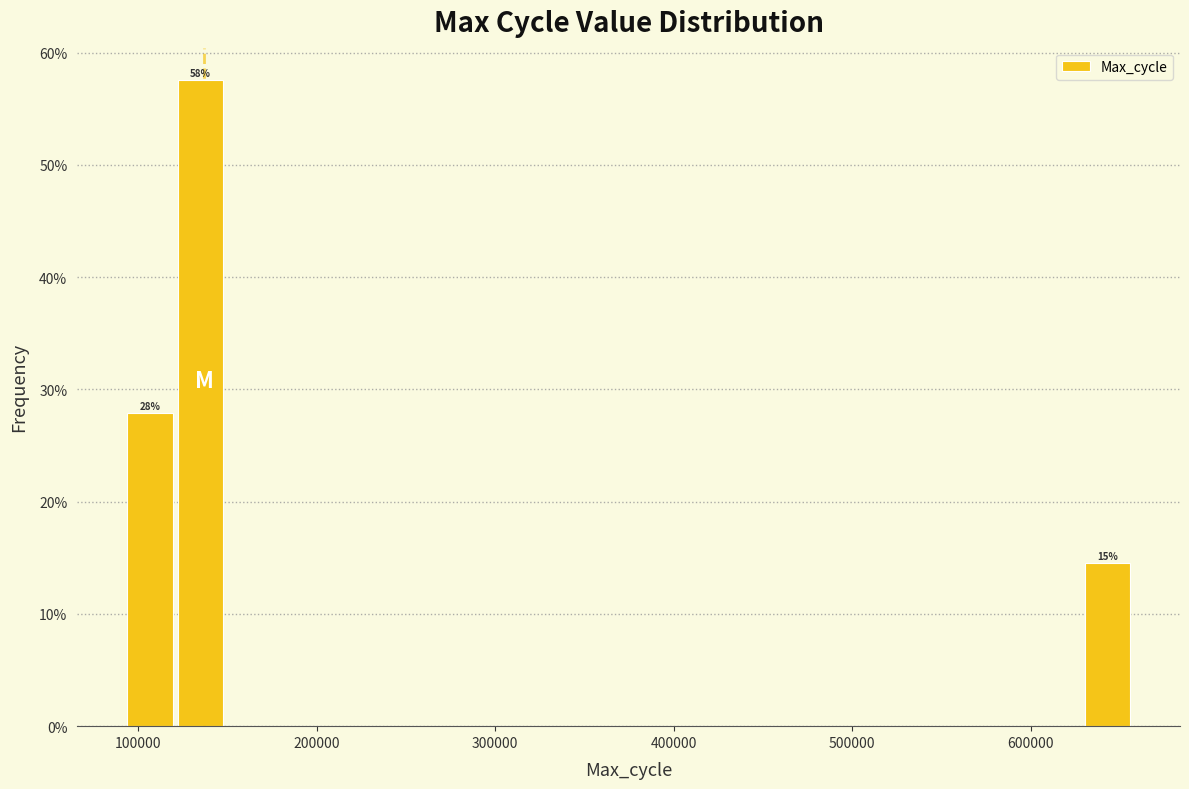

Read against the x-axis, roughly where is the centre of the tallest bar?

130000